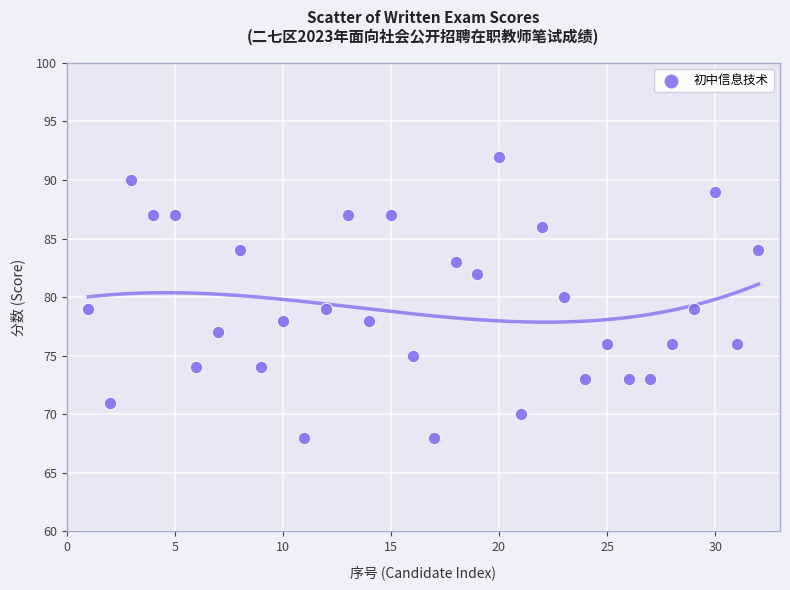

What is the range of X values (max minus min)?

31